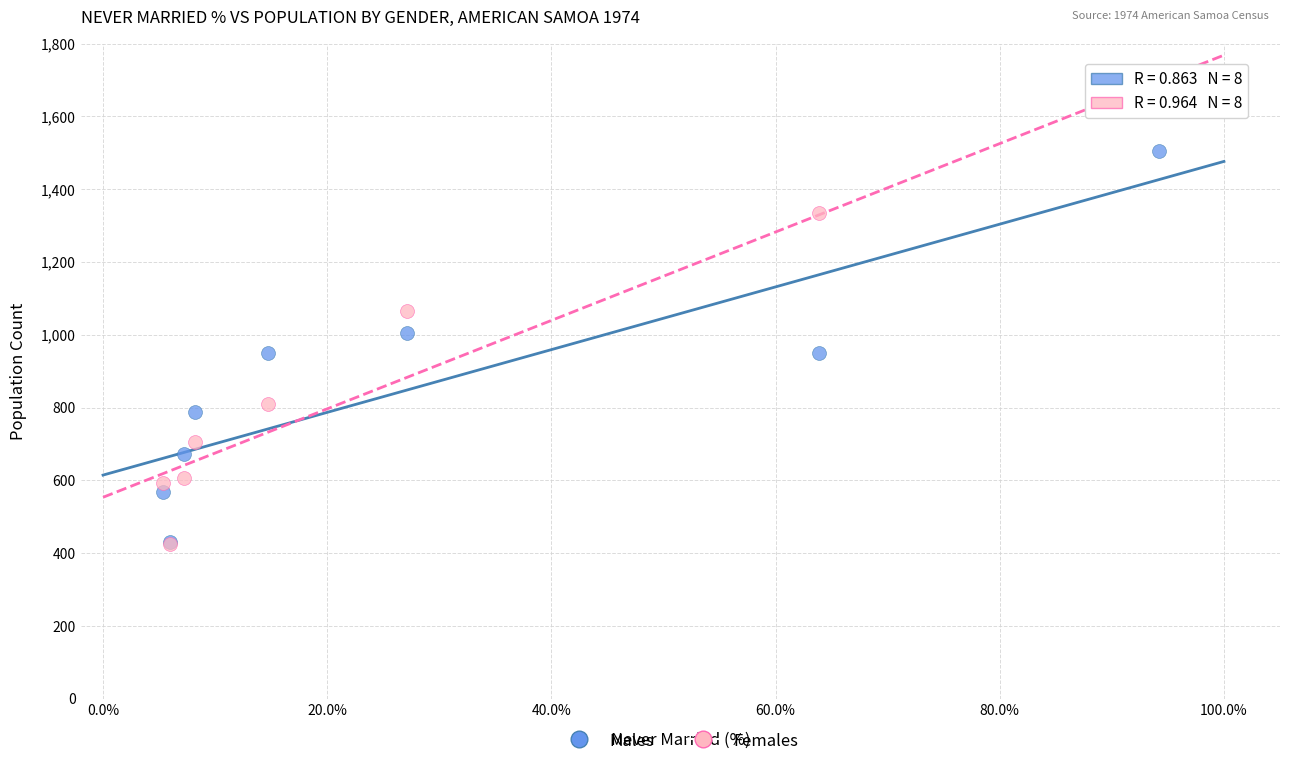

What are all the series names shown in the legend?

Males, Females